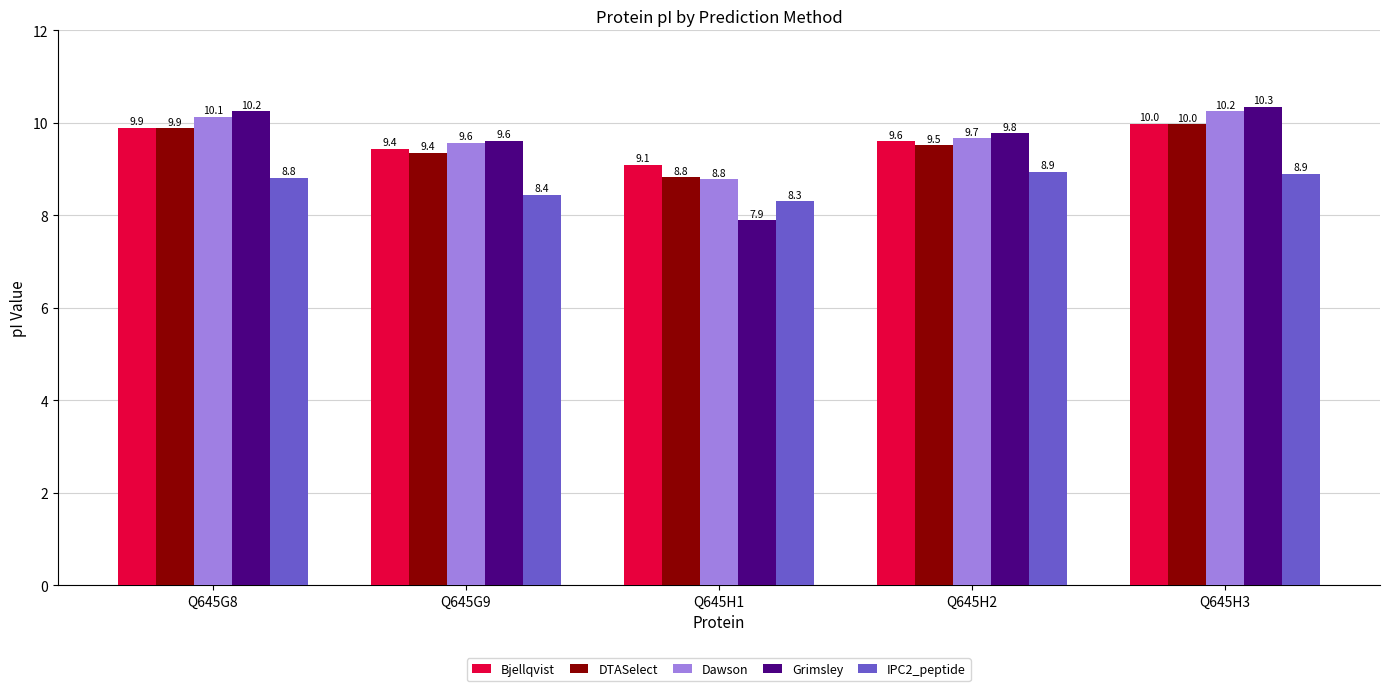

Which category has the lowest value across all series?

Q645H1